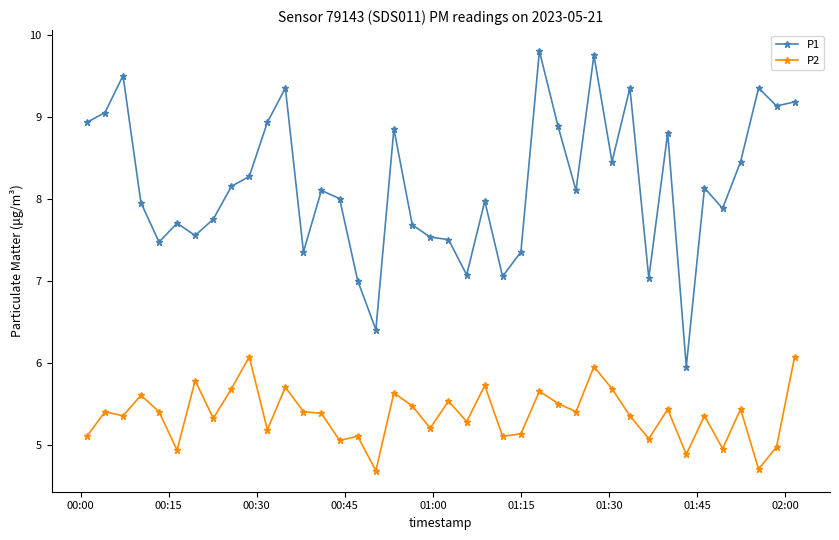

What is the value of the P2 point at the 20th from the left?

5.2